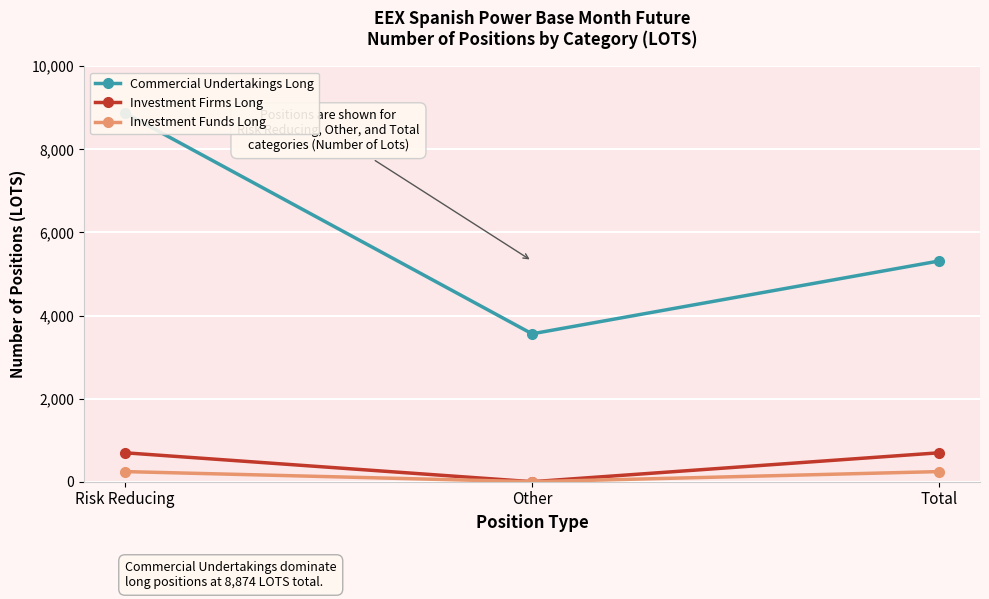

Is the value of Investment Firms Long at Other greater than the value of Commercial Undertakings Long at Other?

No